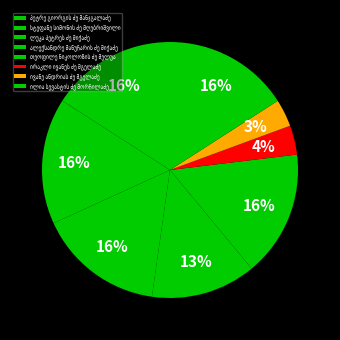

Combined, do პეტრე გიორგის ძე მანჯგალაძე and ალექსანდრე მანუჩარის ძე მიქაძე account for over 50%?

No